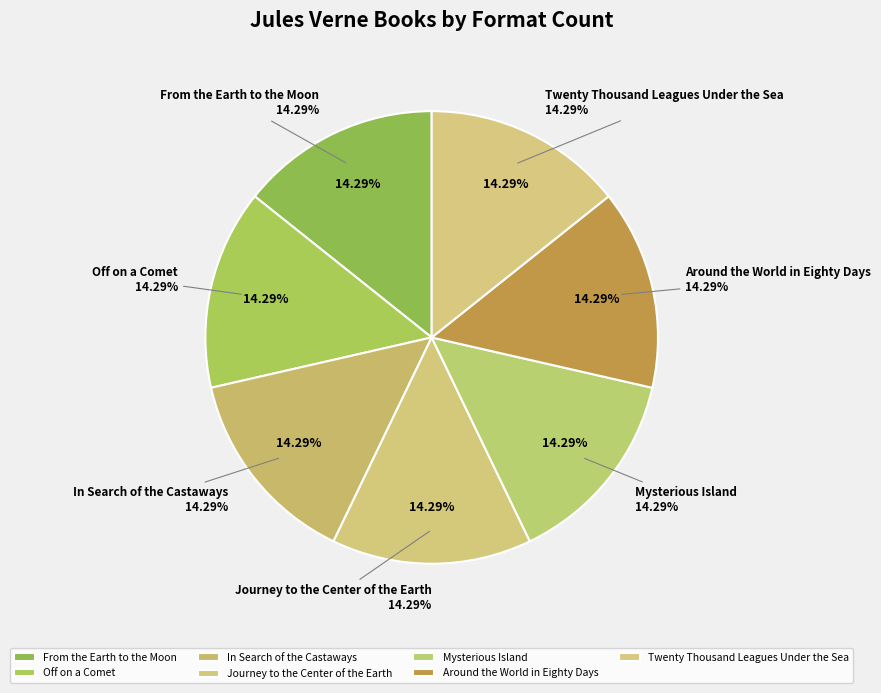

Does any single category account for the majority?

No